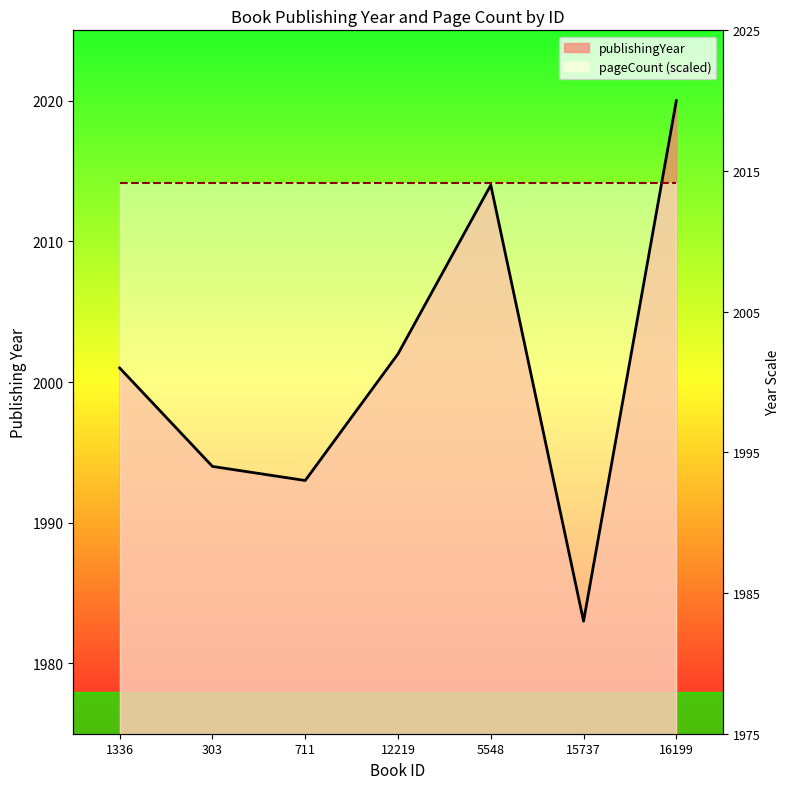

List the labels in order of value, smallest first.

15737, 711, 303, 1336, 12219, 5548, 16199